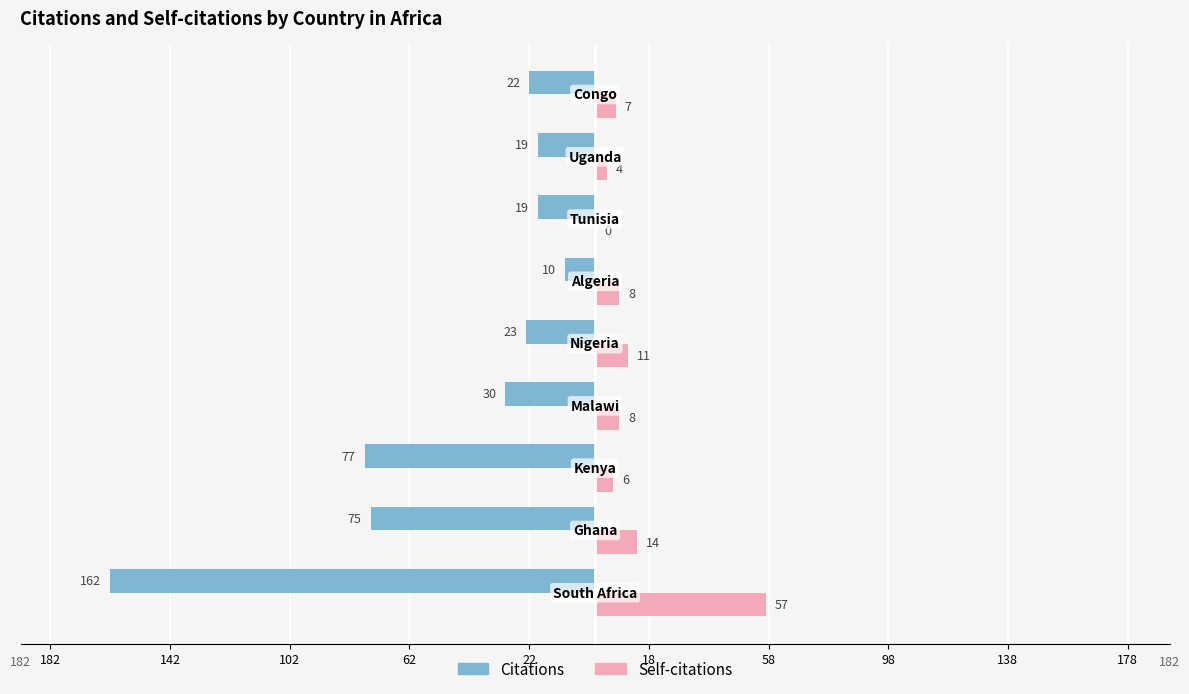

What are all the series names shown in the legend?

Citations, Self-citations